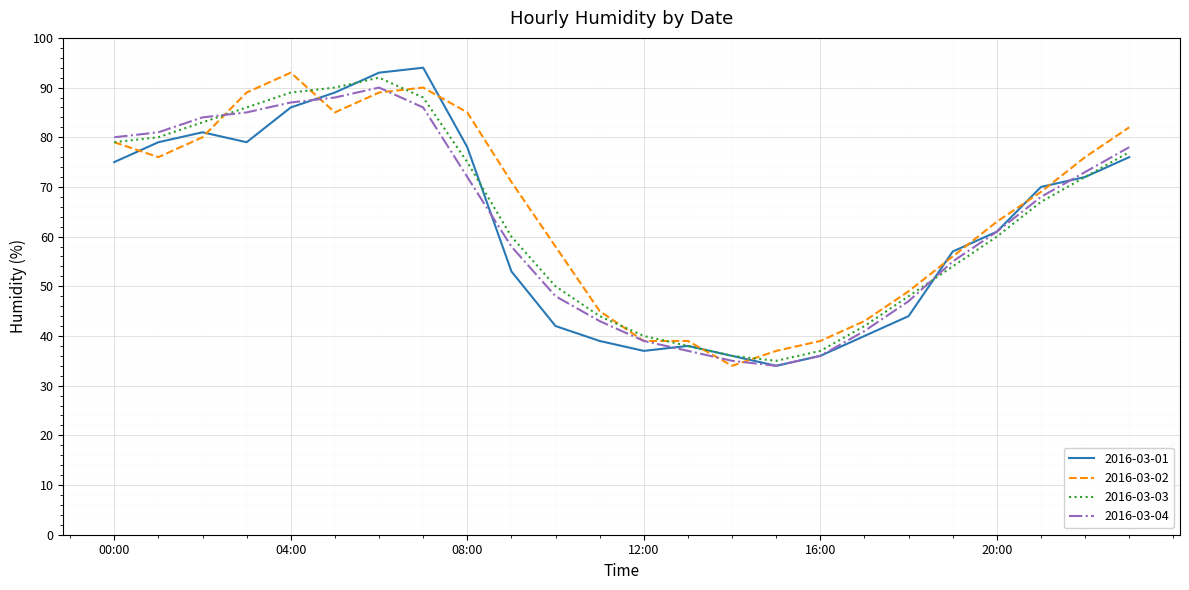

What are all the series names shown in the legend?

2016-03-01, 2016-03-02, 2016-03-03, 2016-03-04